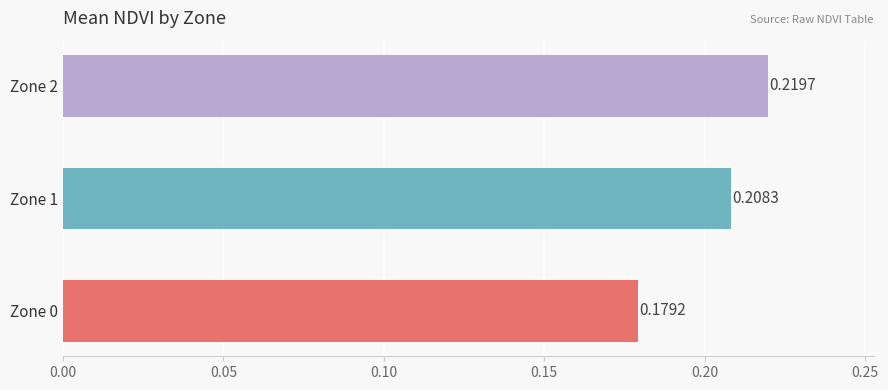

Rank the categories by value from lowest to highest.

Zone 0, Zone 1, Zone 2